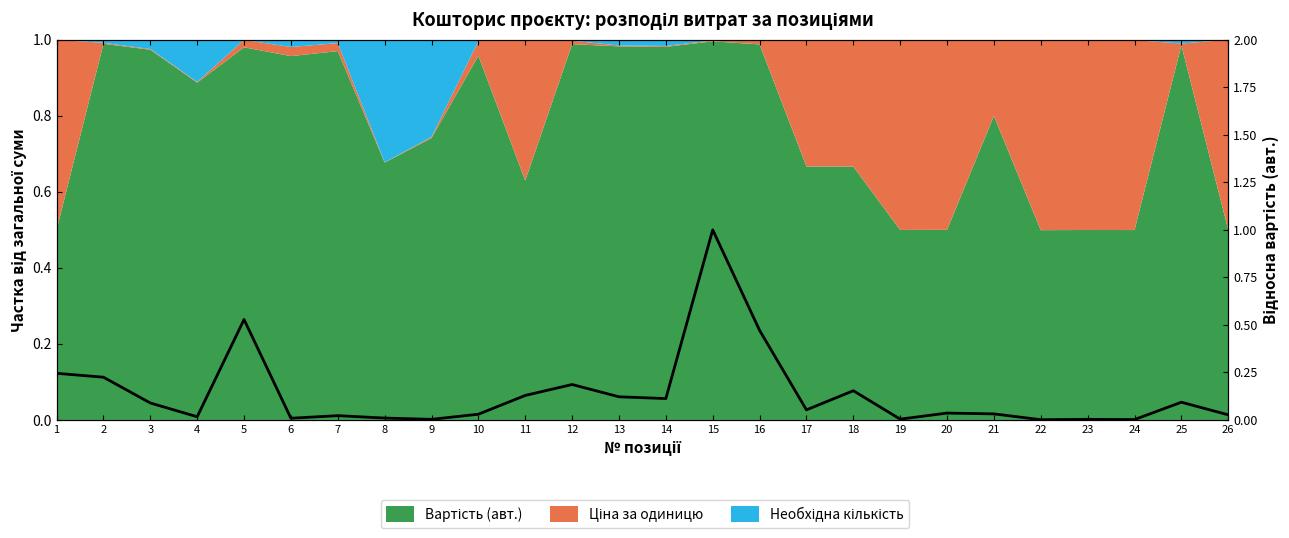

What is the maximum value shown in the chart?

1.0